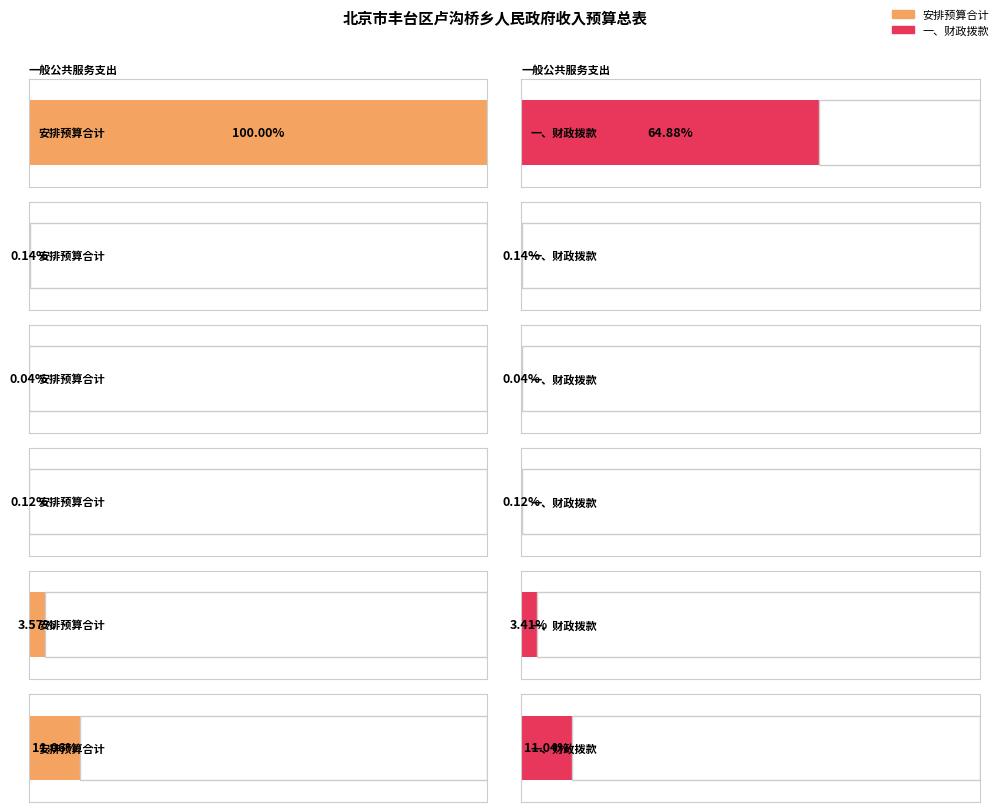

What is the difference between the 一、财政拨款 values at 一般公共服务支出 and 教育支出?

96129097.8